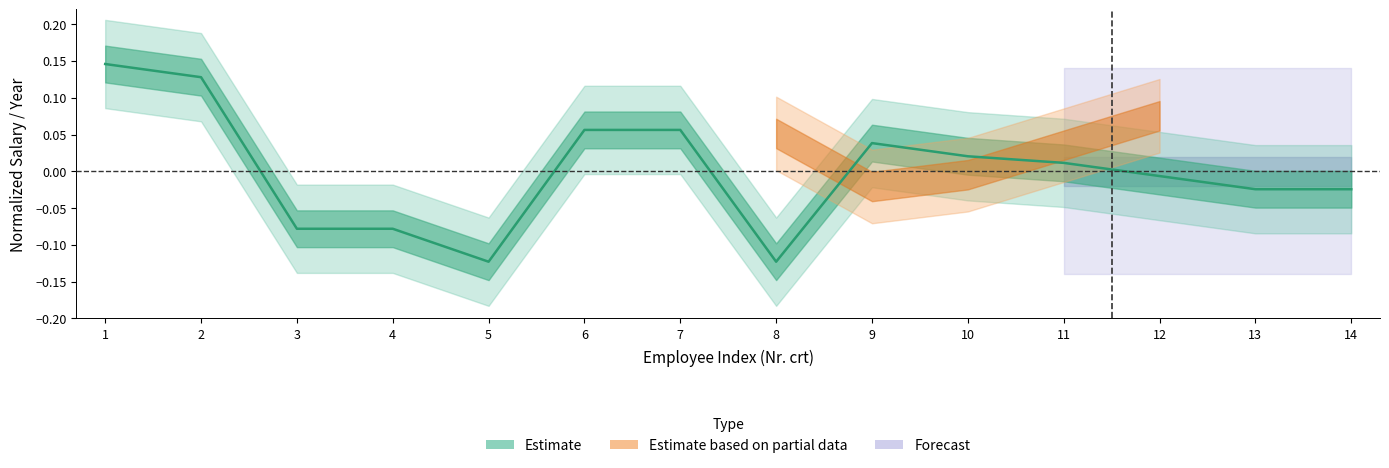

Reading left to right, transcribe all the data shown in this chart.

0.1	0.1	-0.1	-0.1	-0.1	0.1	0.1	-0.1	0.0	0.0	0.0	-0.0	-0.0	-0.0